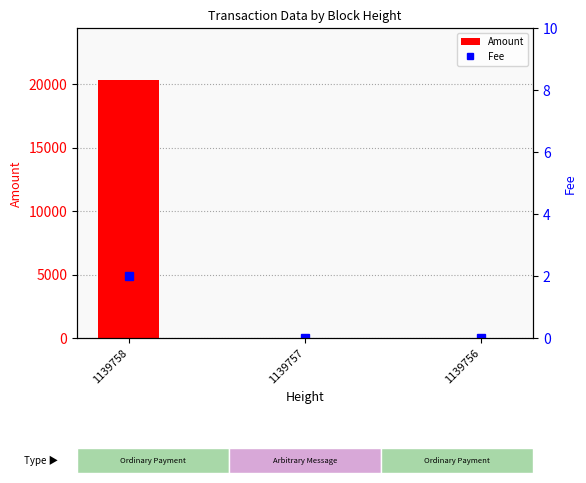

List the series in order of their overall mean, highest first.

Amount, Fee